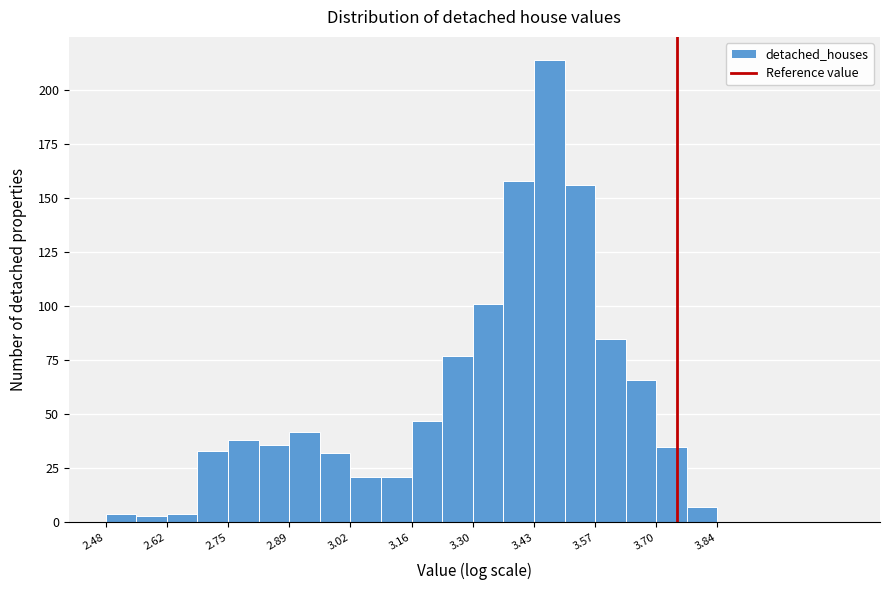

Read against the x-axis, roughly where is the centre of the tallest bar?

3.46